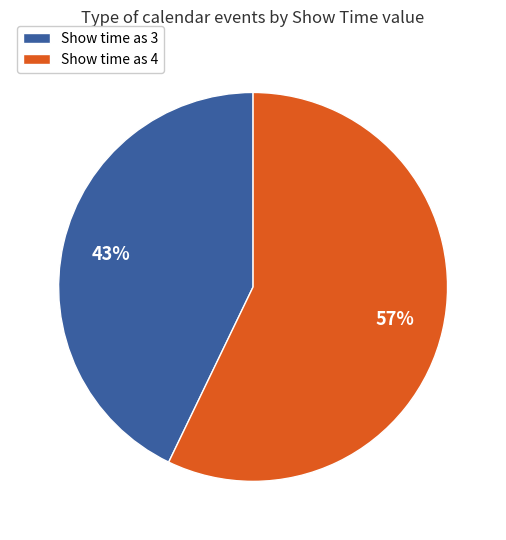

What percentage is the Show time as 3 slice, to the nearest percent?

43%